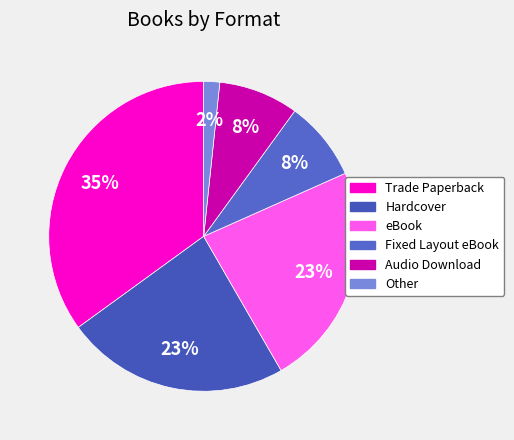

How many slices are in this pie chart?

6